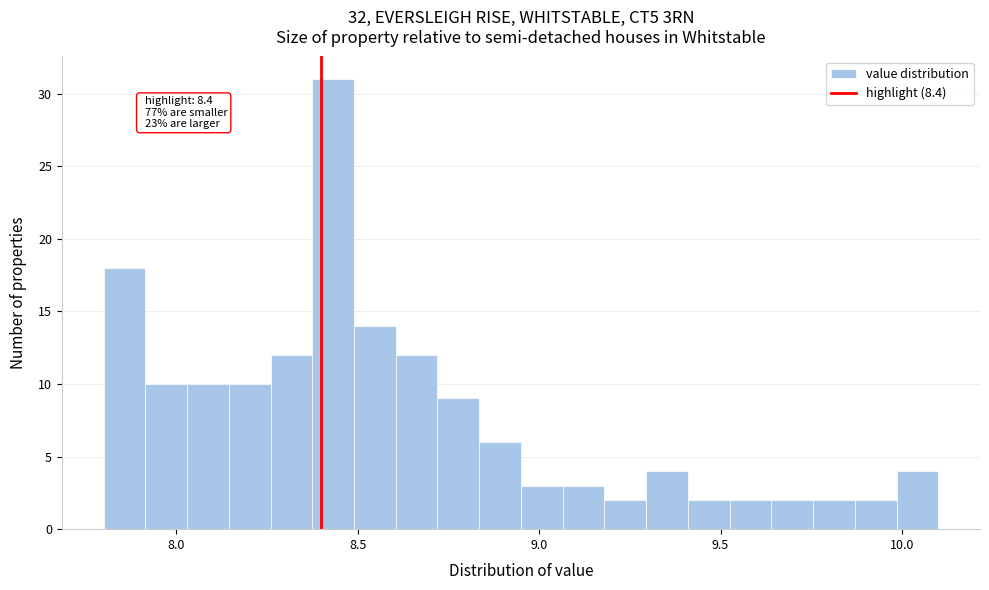

Around what value on the x-axis is the tallest bar? Give the approximate position of its centre, as read against the axis.

8.45